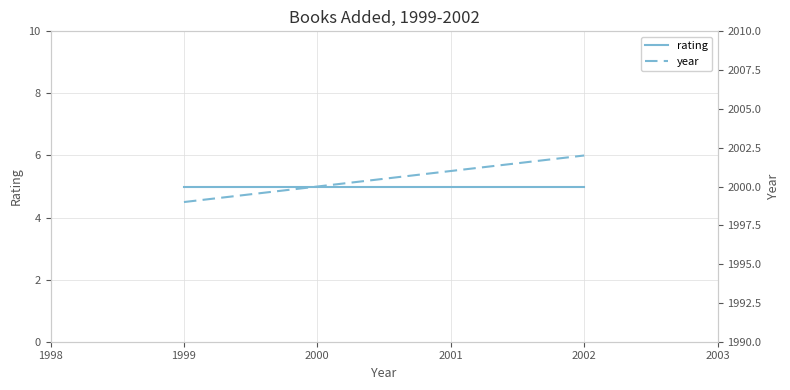

Which series has the largest total across all categories?

year